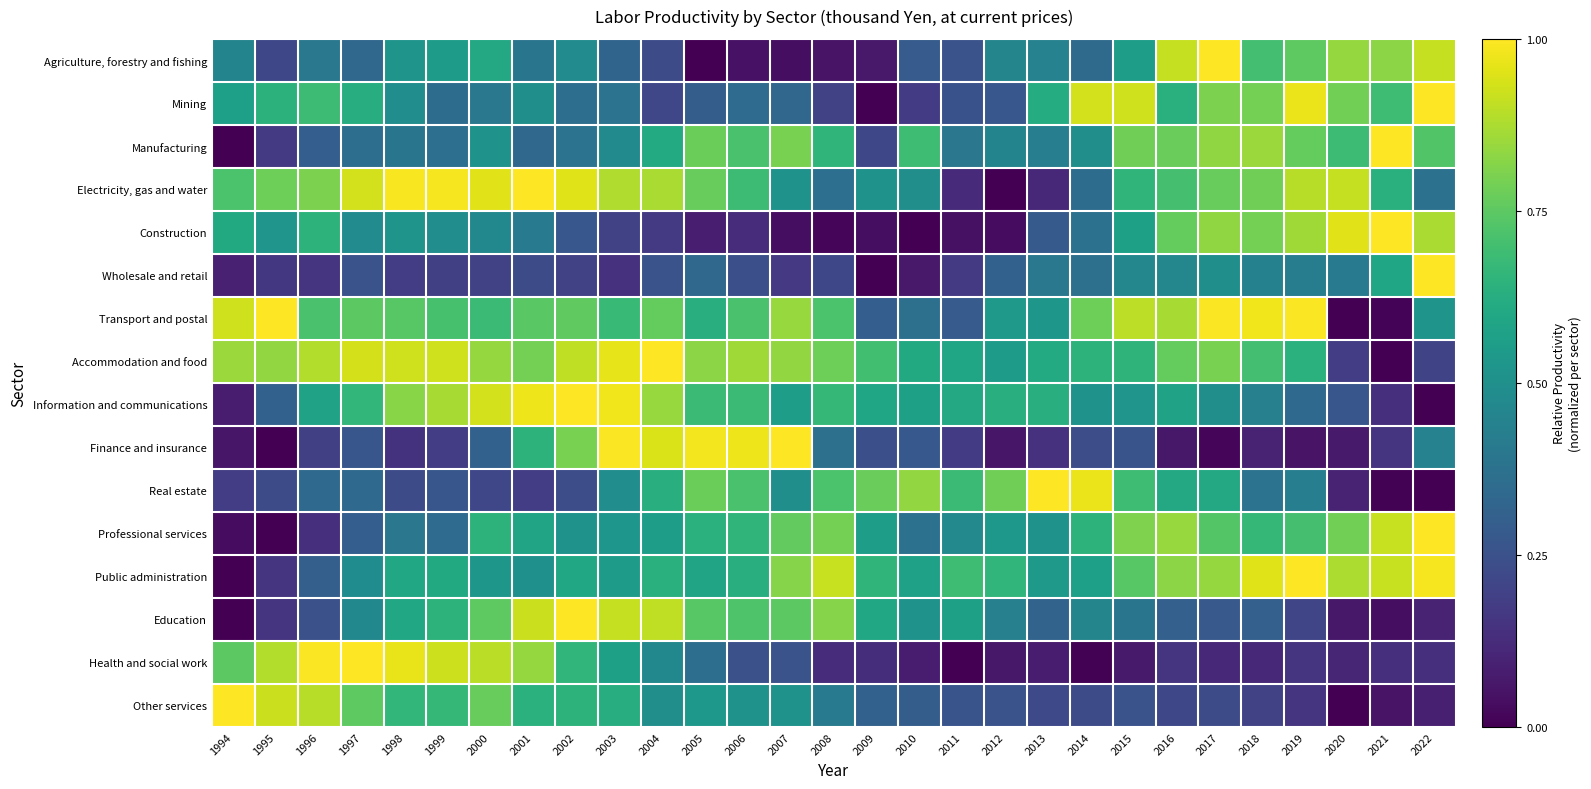

Reading left to right, what are all the values shown in this chart?

Agriculture, forestry and fishing: 1994=0.4	1995=0.2	1996=0.4	1997=0.3	1998=0.5	1999=0.6	2000=0.6	2001=0.4	2002=0.5	2003=0.3	2004=0.2	2005=0.0	2006=0.0	2007=0.0	2008=0.1	2009=0.1	2010=0.3	2011=0.3	2012=0.5	2013=0.4	2014=0.3	2015=0.6	2016=0.9	2017=1.0	2018=0.7	2019=0.8	2020=0.8	2021=0.8	2022=0.9
Mining: 1994=0.6	1995=0.6	1996=0.7	1997=0.6	1998=0.5	1999=0.4	2000=0.4	2001=0.5	2002=0.4	2003=0.4	2004=0.2	2005=0.3	2006=0.4	2007=0.3	2008=0.2	2009=0.0	2010=0.2	2011=0.3	2012=0.3	2013=0.6	2014=0.9	2015=0.9	2016=0.6	2017=0.8	2018=0.8	2019=1.0	2020=0.8	2021=0.7	2022=1.0
Manufacturing: 1994=0.0	1995=0.2	1996=0.3	1997=0.4	1998=0.4	1999=0.4	2000=0.5	2001=0.3	2002=0.4	2003=0.5	2004=0.6	2005=0.8	2006=0.7	2007=0.8	2008=0.7	2009=0.2	2010=0.7	2011=0.4	2012=0.4	2013=0.4	2014=0.5	2015=0.8	2016=0.8	2017=0.8	2018=0.8	2019=0.8	2020=0.7	2021=1.0	2022=0.7
Electricity, gas and water: 1994=0.7	1995=0.8	1996=0.8	1997=0.9	1998=1.0	1999=1.0	2000=1.0	2001=1.0	2002=1.0	2003=0.9	2004=0.9	2005=0.8	2006=0.7	2007=0.5	2008=0.4	2009=0.5	2010=0.5	2011=0.1	2012=0.0	2013=0.1	2014=0.4	2015=0.7	2016=0.7	2017=0.8	2018=0.8	2019=0.9	2020=0.9	2021=0.6	2022=0.4
Construction: 1994=0.6	1995=0.5	1996=0.6	1997=0.5	1998=0.5	1999=0.5	2000=0.5	2001=0.4	2002=0.3	2003=0.2	2004=0.2	2005=0.1	2006=0.1	2007=0.0	2008=0.0	2009=0.0	2010=0.0	2011=0.0	2012=0.0	2013=0.3	2014=0.4	2015=0.6	2016=0.8	2017=0.8	2018=0.8	2019=0.9	2020=1.0	2021=1.0	2022=0.9
Wholesale and retail: 1994=0.1	1995=0.2	1996=0.2	1997=0.3	1998=0.2	1999=0.2	2000=0.2	2001=0.2	2002=0.2	2003=0.1	2004=0.3	2005=0.3	2006=0.2	2007=0.2	2008=0.2	2009=0.0	2010=0.1	2011=0.2	2012=0.3	2013=0.4	2014=0.4	2015=0.5	2016=0.5	2017=0.5	2018=0.4	2019=0.4	2020=0.4	2021=0.6	2022=1.0
Transport and postal: 1994=0.9	1995=1.0	1996=0.7	1997=0.7	1998=0.7	1999=0.7	2000=0.7	2001=0.7	2002=0.8	2003=0.7	2004=0.8	2005=0.6	2006=0.7	2007=0.8	2008=0.7	2009=0.3	2010=0.4	2011=0.3	2012=0.5	2013=0.5	2014=0.8	2015=0.9	2016=0.9	2017=1.0	2018=1.0	2019=1.0	2020=0.0	2021=0.0	2022=0.5
Accommodation and food: 1994=0.8	1995=0.8	1996=0.9	1997=0.9	1998=0.9	1999=0.9	2000=0.8	2001=0.8	2002=0.9	2003=1.0	2004=1.0	2005=0.8	2006=0.9	2007=0.8	2008=0.8	2009=0.7	2010=0.6	2011=0.6	2012=0.6	2013=0.6	2014=0.6	2015=0.7	2016=0.8	2017=0.8	2018=0.7	2019=0.6	2020=0.2	2021=0.0	2022=0.2
Information and communications: 1994=0.1	1995=0.3	1996=0.6	1997=0.7	1998=0.8	1999=0.9	2000=0.9	2001=1.0	2002=1.0	2003=1.0	2004=0.8	2005=0.7	2006=0.7	2007=0.6	2008=0.7	2009=0.6	2010=0.6	2011=0.6	2012=0.6	2013=0.6	2014=0.5	2015=0.5	2016=0.6	2017=0.5	2018=0.4	2019=0.3	2020=0.3	2021=0.1	2022=0.0
Finance and insurance: 1994=0.1	1995=0.0	1996=0.2	1997=0.3	1998=0.1	1999=0.2	2000=0.3	2001=0.6	2002=0.8	2003=1.0	2004=0.9	2005=1.0	2006=1.0	2007=1.0	2008=0.4	2009=0.2	2010=0.3	2011=0.2	2012=0.1	2013=0.1	2014=0.2	2015=0.3	2016=0.1	2017=0.0	2018=0.1	2019=0.1	2020=0.1	2021=0.1	2022=0.4
Real estate: 1994=0.2	1995=0.2	1996=0.3	1997=0.3	1998=0.2	1999=0.3	2000=0.2	2001=0.2	2002=0.2	2003=0.5	2004=0.6	2005=0.8	2006=0.7	2007=0.5	2008=0.7	2009=0.8	2010=0.8	2011=0.7	2012=0.8	2013=1.0	2014=1.0	2015=0.7	2016=0.6	2017=0.6	2018=0.4	2019=0.4	2020=0.1	2021=0.0	2022=0.0
Professional services: 1994=0.0	1995=0.0	1996=0.1	1997=0.3	1998=0.4	1999=0.4	2000=0.6	2001=0.6	2002=0.5	2003=0.5	2004=0.6	2005=0.6	2006=0.7	2007=0.8	2008=0.8	2009=0.6	2010=0.4	2011=0.5	2012=0.5	2013=0.5	2014=0.6	2015=0.8	2016=0.8	2017=0.7	2018=0.7	2019=0.7	2020=0.8	2021=0.9	2022=1.0
Public administration: 1994=0.0	1995=0.2	1996=0.3	1997=0.5	1998=0.6	1999=0.6	2000=0.5	2001=0.5	2002=0.6	2003=0.6	2004=0.6	2005=0.6	2006=0.6	2007=0.8	2008=0.9	2009=0.7	2010=0.6	2011=0.7	2012=0.7	2013=0.5	2014=0.6	2015=0.7	2016=0.8	2017=0.8	2018=1.0	2019=1.0	2020=0.9	2021=0.9	2022=1.0
Education: 1994=0.0	1995=0.2	1996=0.2	1997=0.5	1998=0.6	1999=0.6	2000=0.8	2001=0.9	2002=1.0	2003=0.9	2004=0.9	2005=0.7	2006=0.7	2007=0.7	2008=0.8	2009=0.6	2010=0.5	2011=0.6	2012=0.4	2013=0.3	2014=0.5	2015=0.4	2016=0.3	2017=0.3	2018=0.3	2019=0.2	2020=0.1	2021=0.0	2022=0.1
Health and social work: 1994=0.7	1995=0.9	1996=1.0	1997=1.0	1998=1.0	1999=0.9	2000=0.9	2001=0.8	2002=0.7	2003=0.6	2004=0.5	2005=0.4	2006=0.2	2007=0.3	2008=0.1	2009=0.1	2010=0.1	2011=0.0	2012=0.1	2013=0.1	2014=0.0	2015=0.1	2016=0.2	2017=0.1	2018=0.1	2019=0.1	2020=0.1	2021=0.1	2022=0.1
Other services: 1994=1.0	1995=0.9	1996=0.9	1997=0.8	1998=0.7	1999=0.7	2000=0.8	2001=0.6	2002=0.6	2003=0.6	2004=0.5	2005=0.5	2006=0.5	2007=0.5	2008=0.4	2009=0.3	2010=0.3	2011=0.3	2012=0.3	2013=0.2	2014=0.2	2015=0.3	2016=0.2	2017=0.2	2018=0.2	2019=0.1	2020=0.0	2021=0.1	2022=0.1